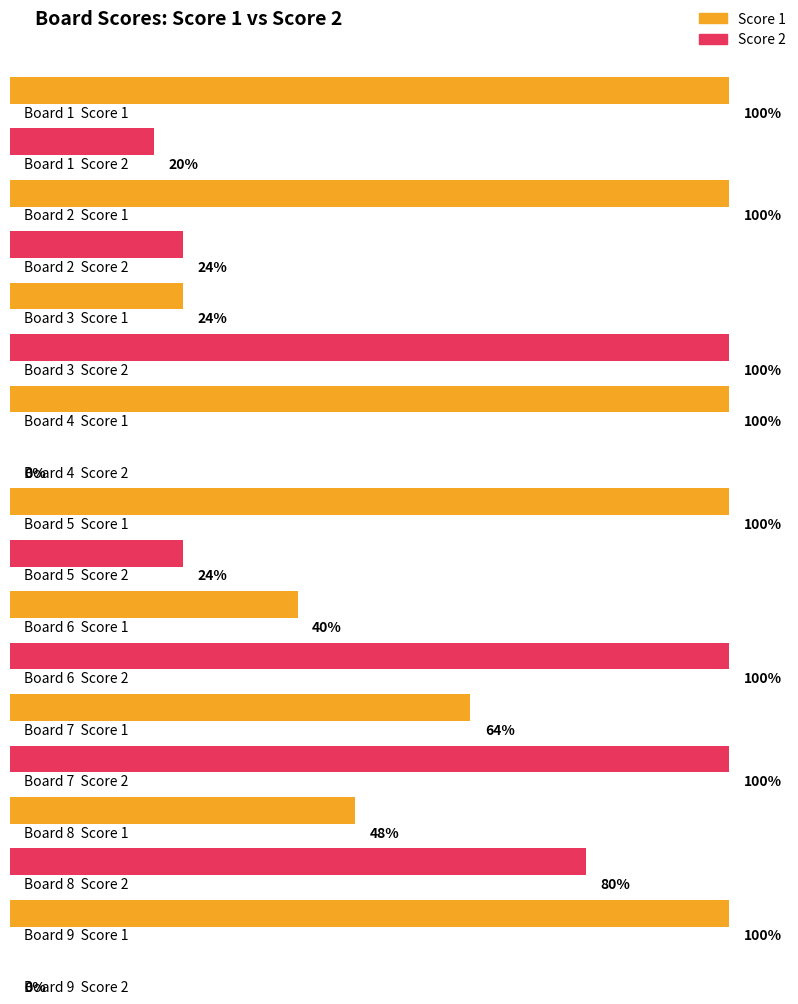

Which series has the largest total across all categories?

Score 1